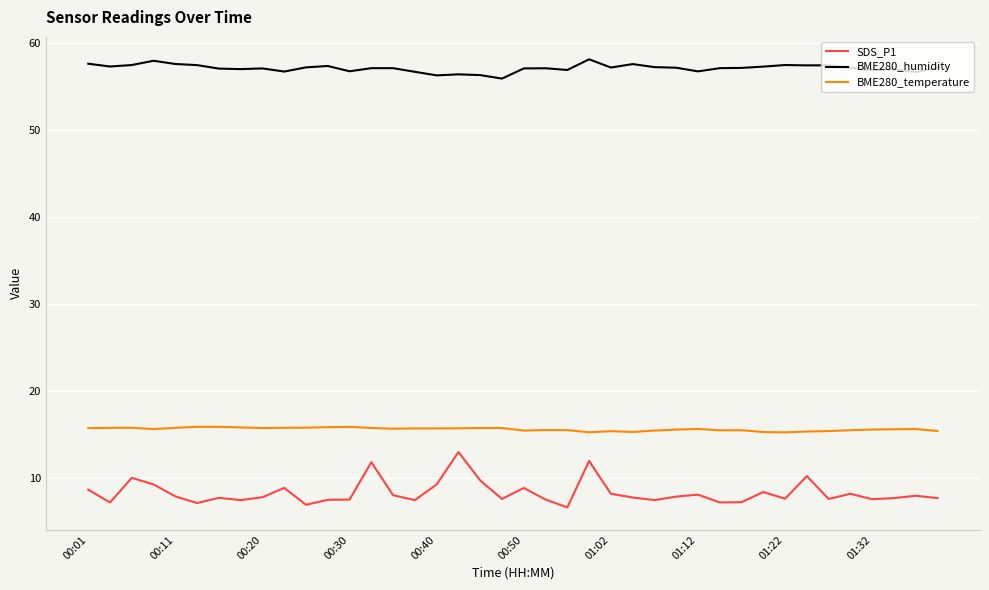

At how many categories does at least one series exceed 32?

40